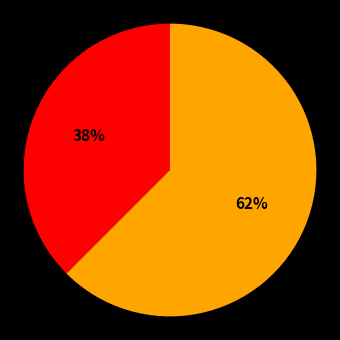

To the nearest percent, what is the average slice percentage?

50%